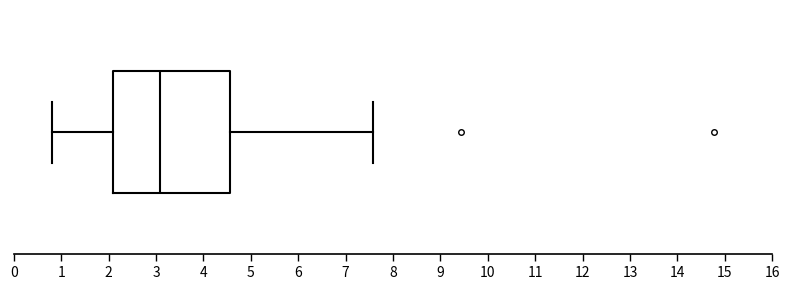

Transcribe this box plot: give where the median line is, the range the box spans, and where the two whiskers end, as read against the x-axis. The values are not printed on the chart, so give them approximately, as read against the axis.

median 3.1, box 2.1 to 4.6, whiskers 0.8 to 7.6